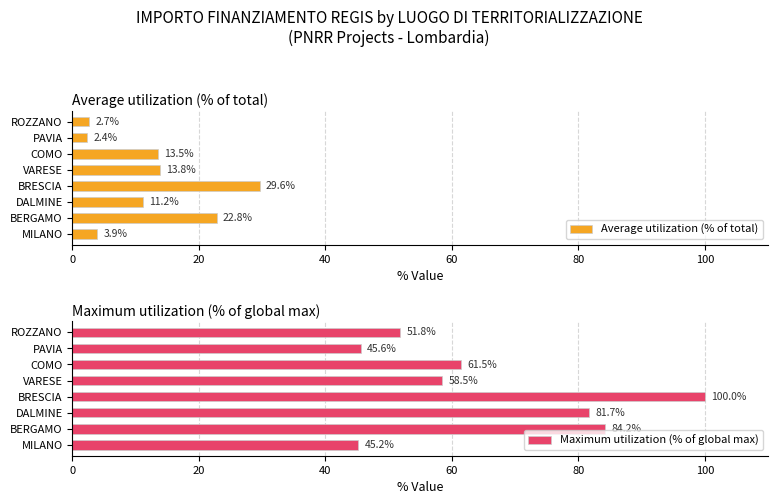

The Average utilization (% of total) series shows 5.0 at BERGAMO. True or false?

False